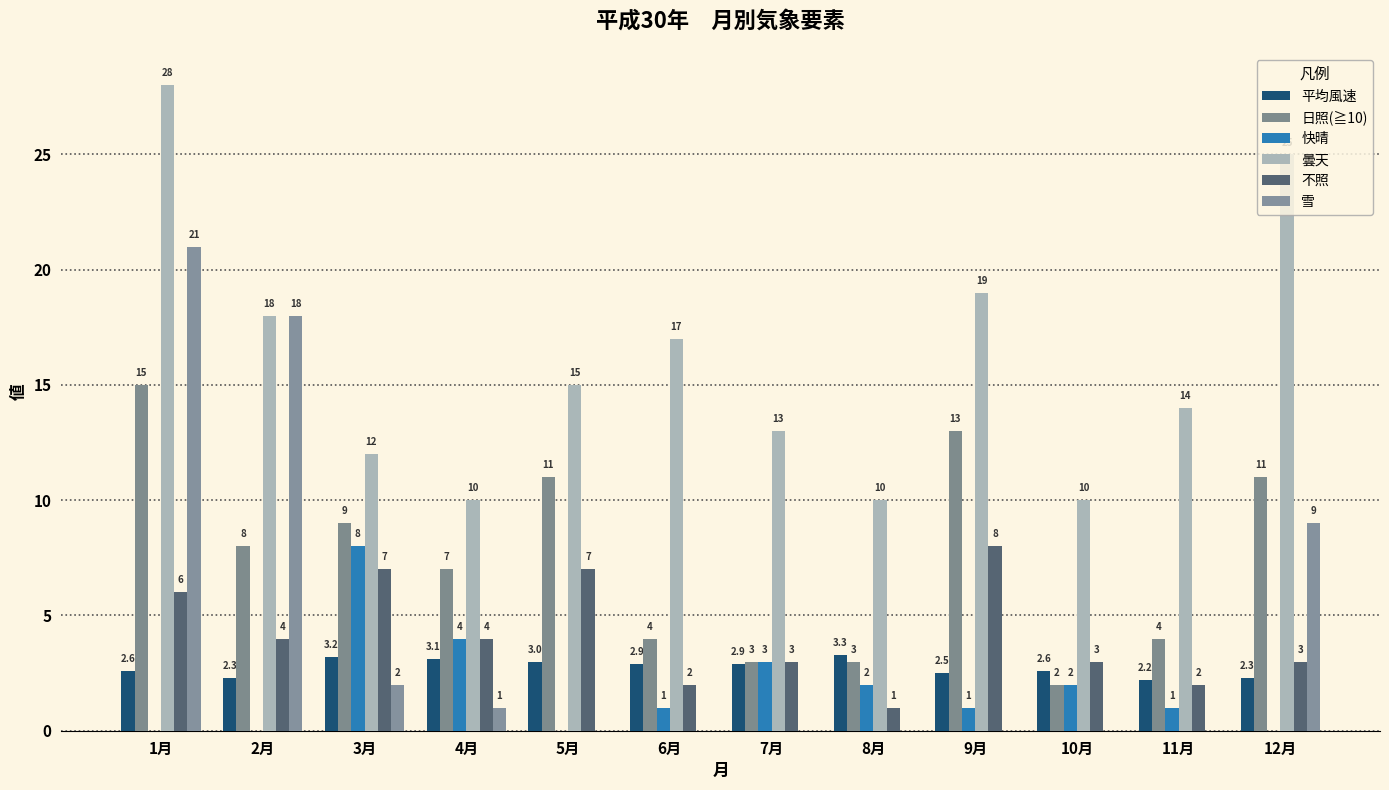

How many series are shown in this chart?

6